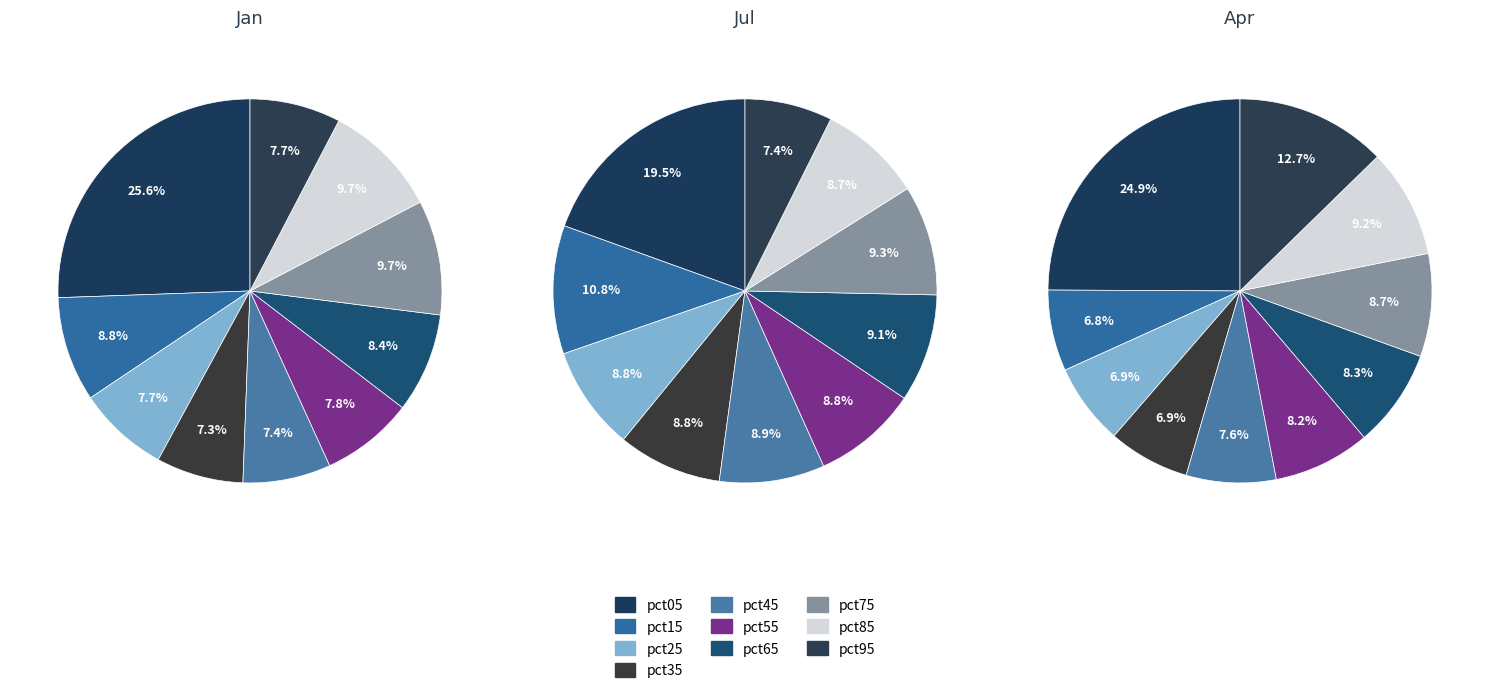

Which slice is the largest?

pct05